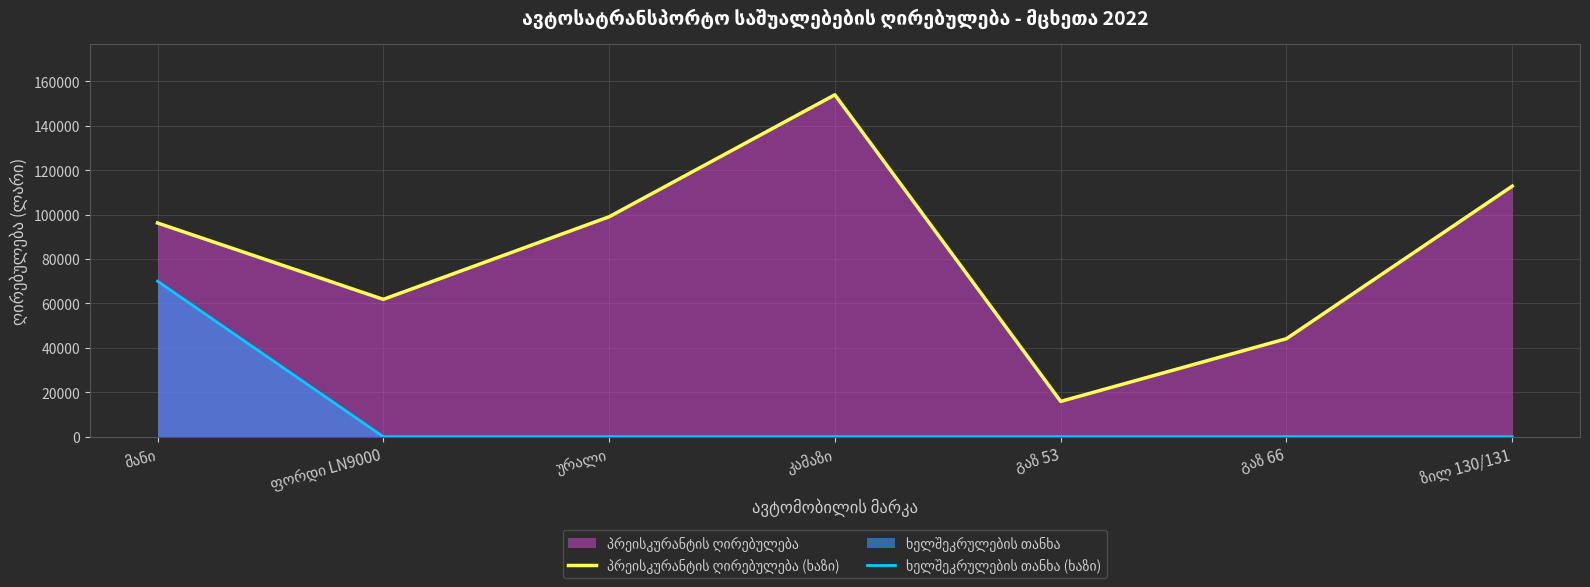

What is the label of the 5th point from the left?

გაზ 53